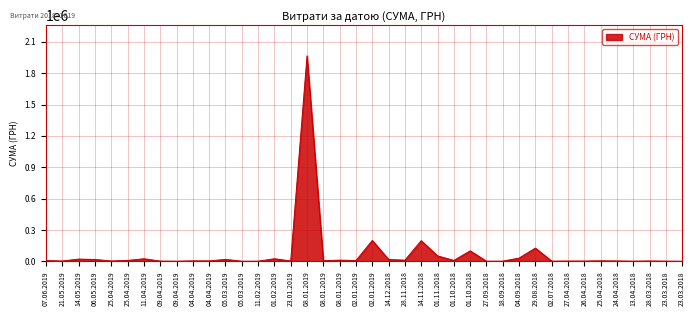

Is this an area chart (filled region under the line)?

Yes